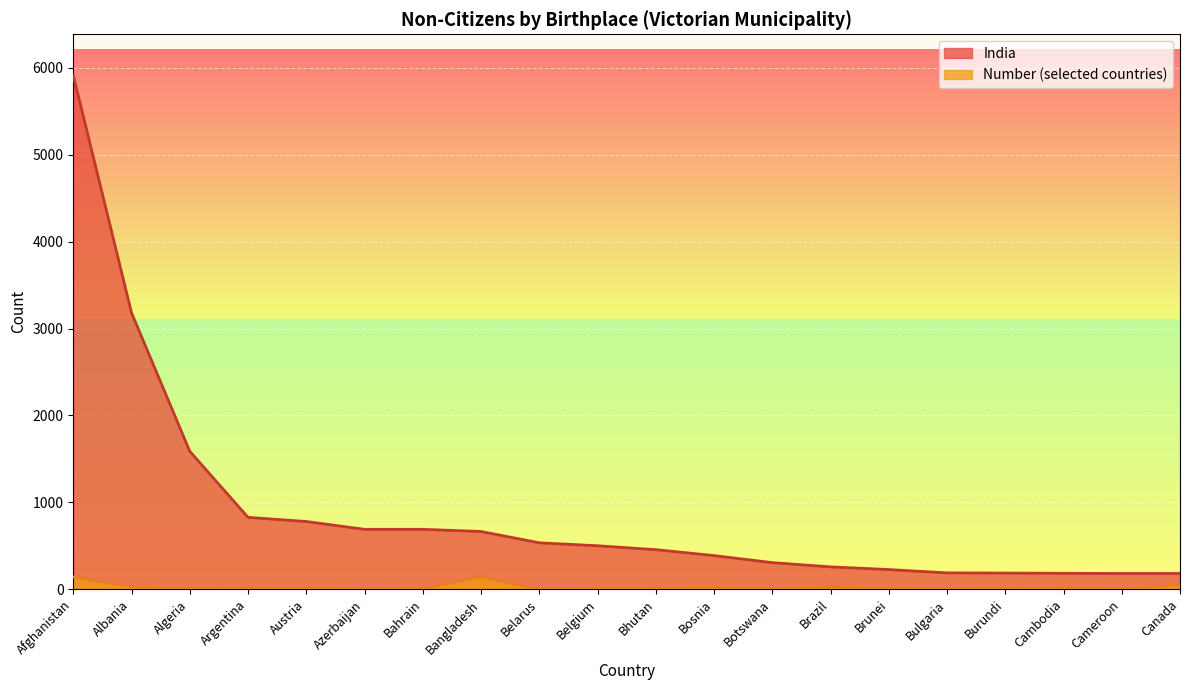

Does the chart display data point markers on the line(s)?

No